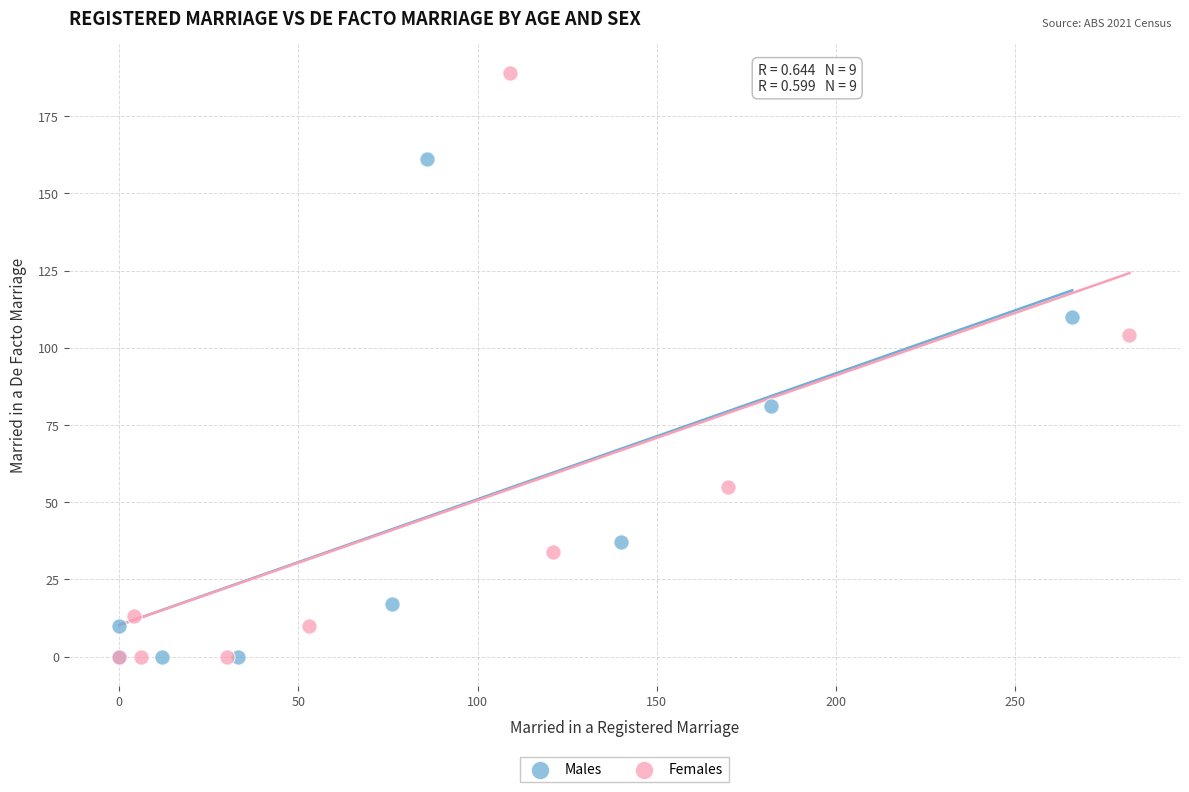

Which series has the widest spread of Y values?

Females